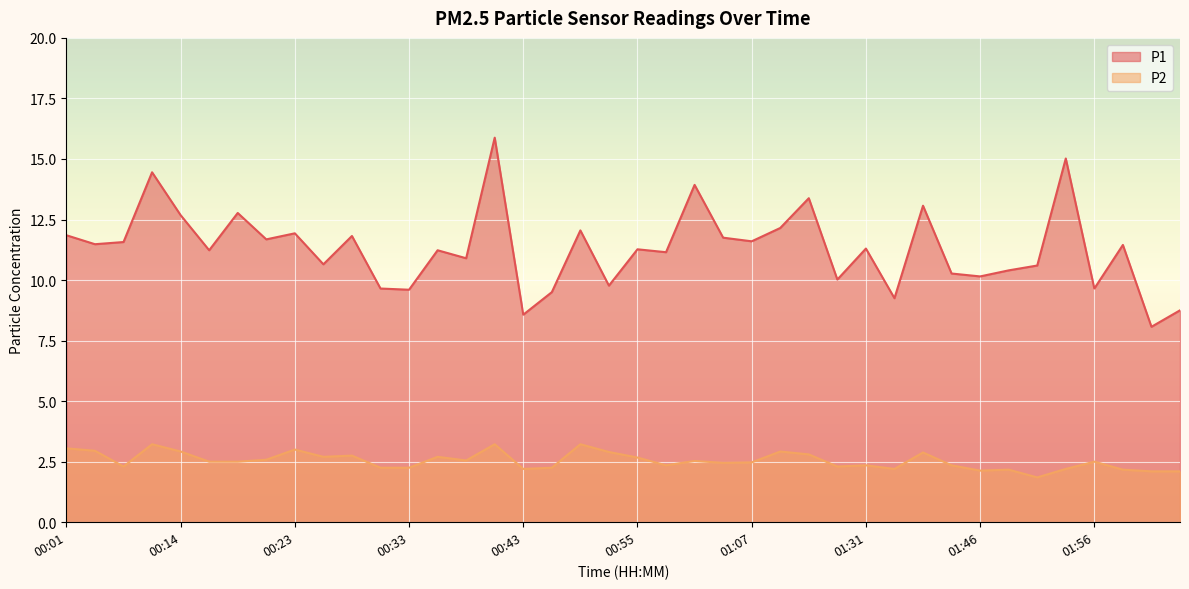

How many series are shown in this chart?

2